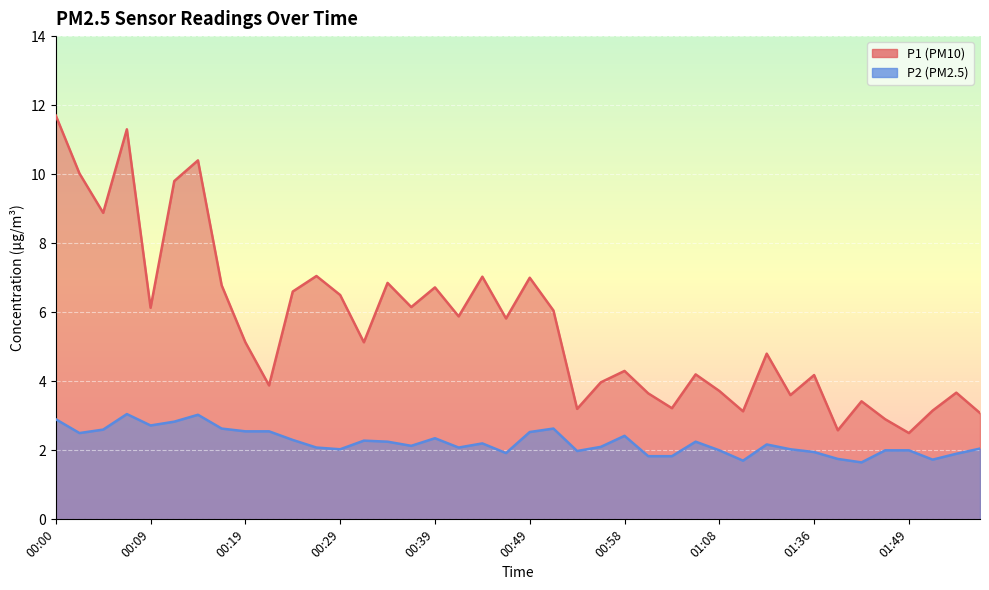

At which category does P2 reach its first local valley?

00:02